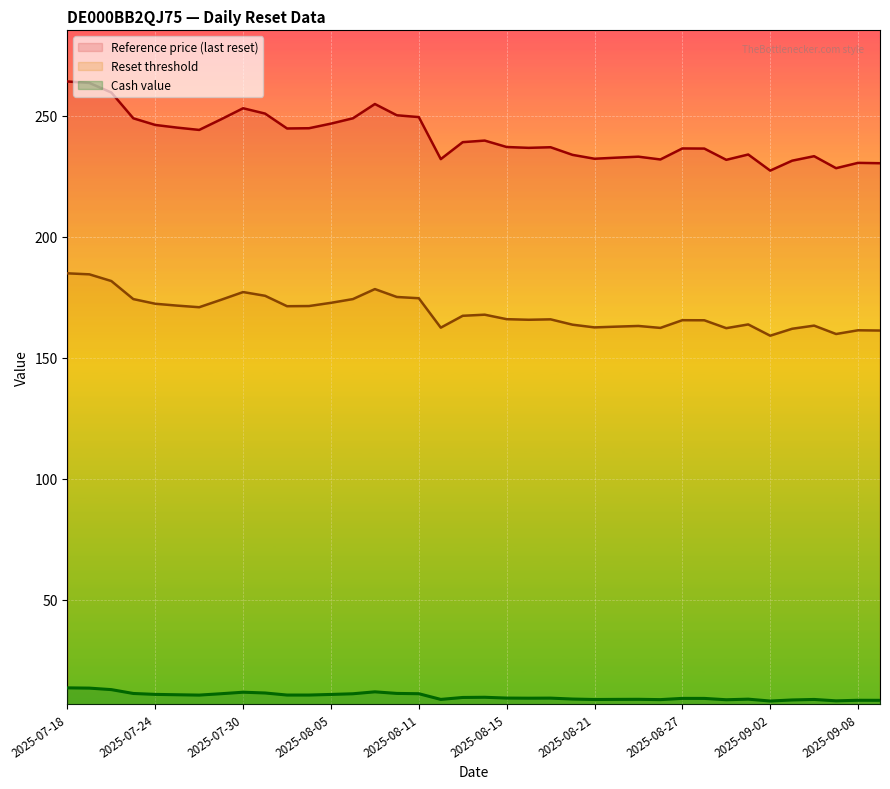

Rank the categories by Reference price value from highest to lowest.

2025-07-18, 2025-07-21, 2025-07-22, 2025-08-07, 2025-07-30, 2025-07-31, 2025-08-08, 2025-08-11, 2025-08-06, 2025-07-23, 2025-07-29, 2025-08-05, 2025-07-24, 2025-07-25, 2025-08-04, 2025-08-01, 2025-07-28, 2025-08-14, 2025-08-13, 2025-08-15, 2025-08-19, 2025-08-18, 2025-08-27, 2025-08-28, 2025-09-01, 2025-08-20, 2025-09-04, 2025-08-25, 2025-08-22, 2025-08-21, 2025-08-12, 2025-08-26, 2025-08-29, 2025-09-03, 2025-09-08, 2025-09-09, 2025-09-05, 2025-09-02